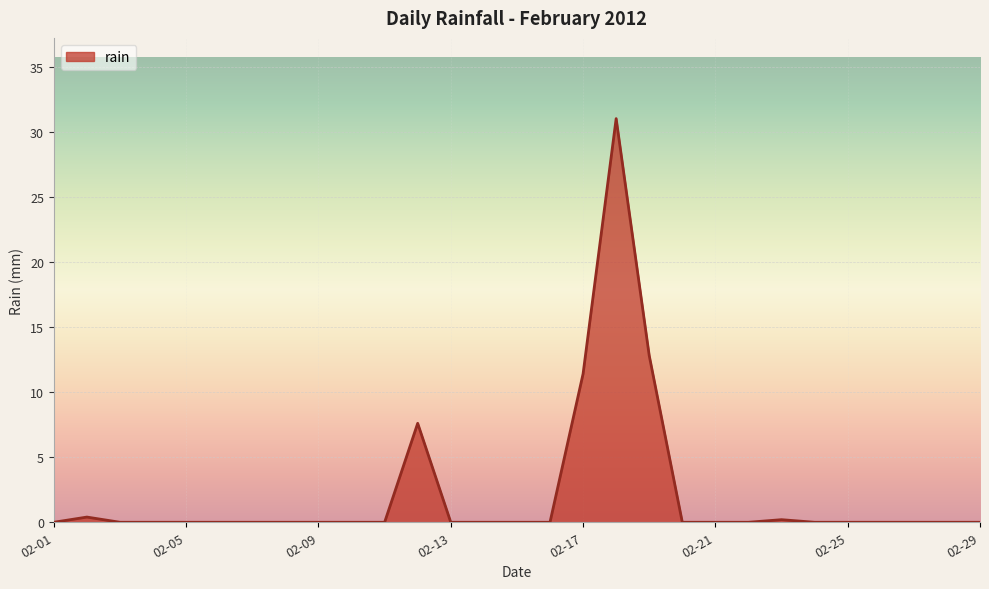

What is the maximum value shown in the chart?

31.0